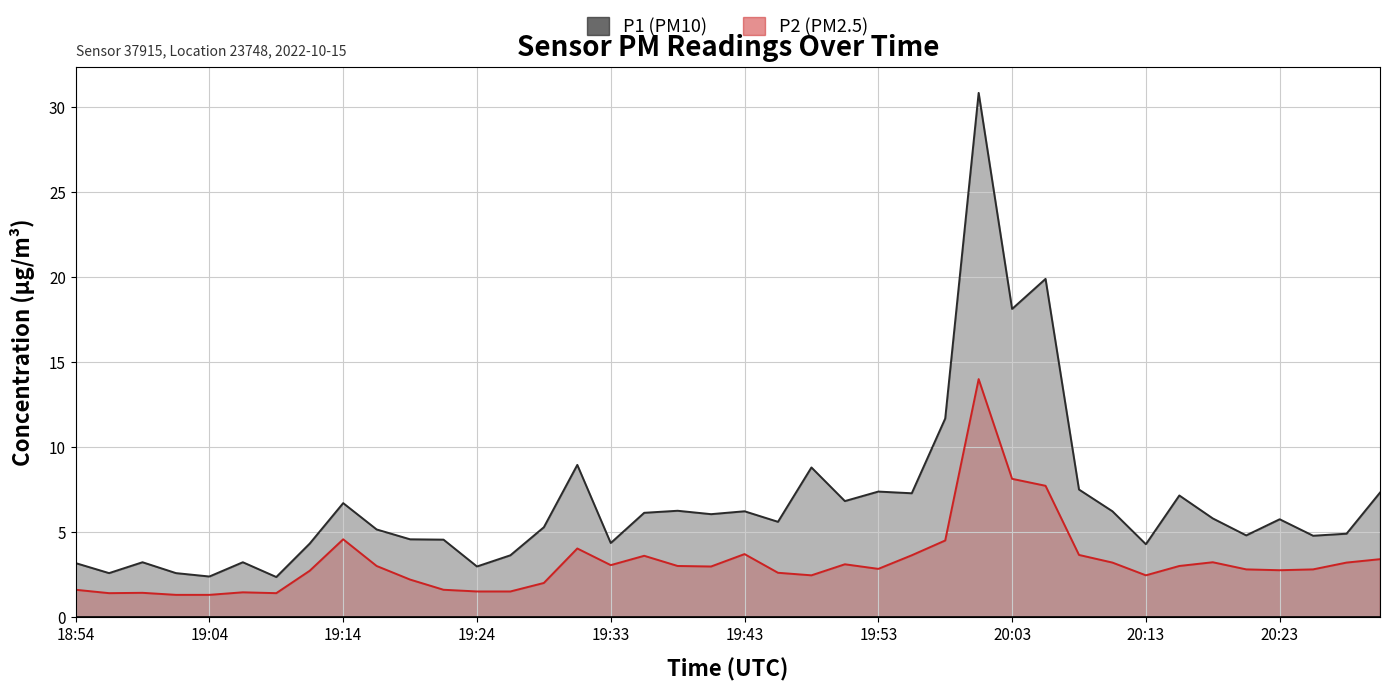

True or false: P2 and P1 cross at least once.

False